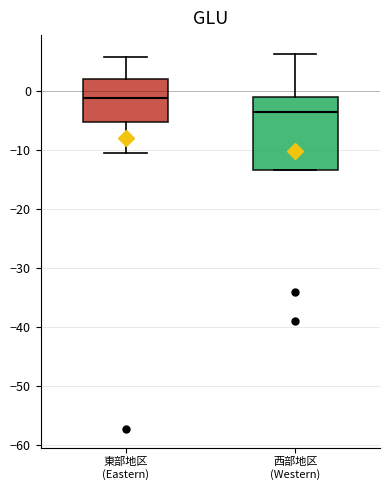

Which box's median line is the lowest?

西部地区 (Western)